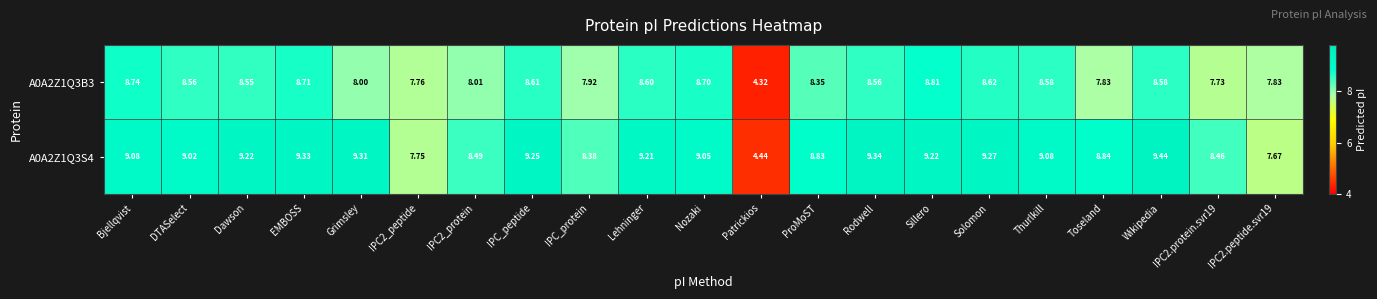

Which category has the highest value in the A0A2Z1Q3S4 series?

Wikipedia